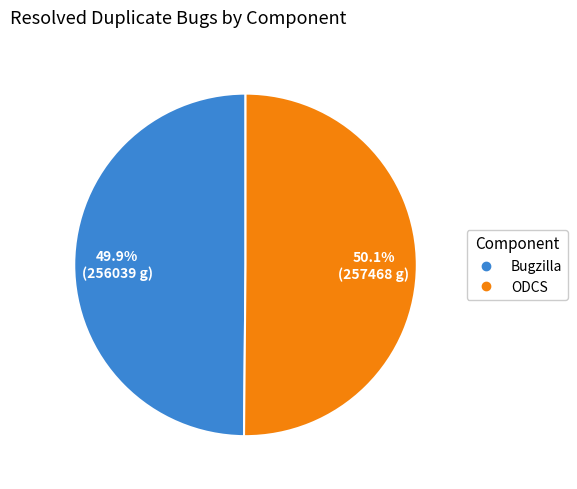

Does any single category account for the majority?

Yes